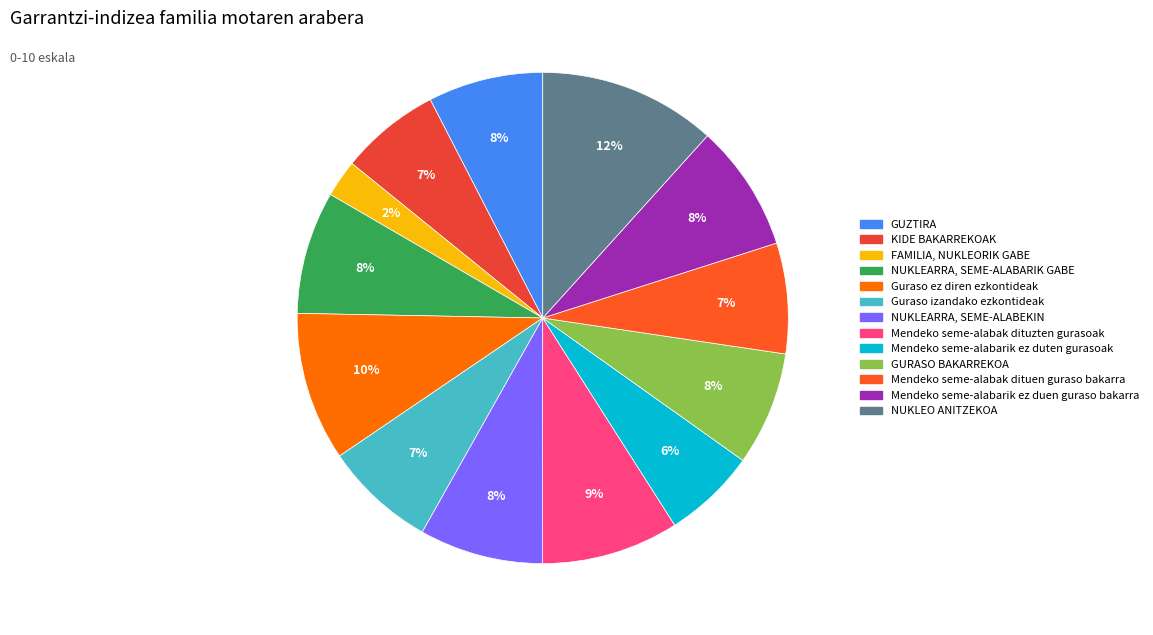

Is there any slice that represents more than half of the pie?

No